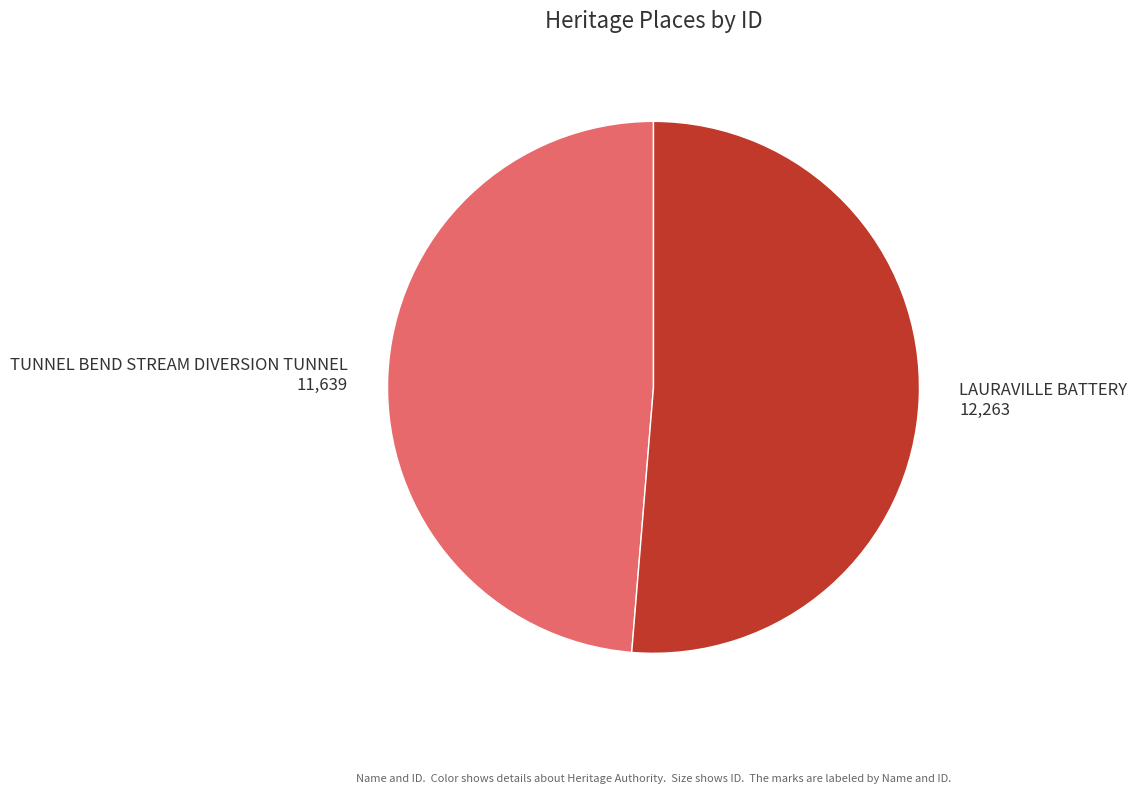

Rank the categories by value from lowest to highest.

TUNNEL BEND STREAM DIVERSION TUNNEL, LAURAVILLE BATTERY